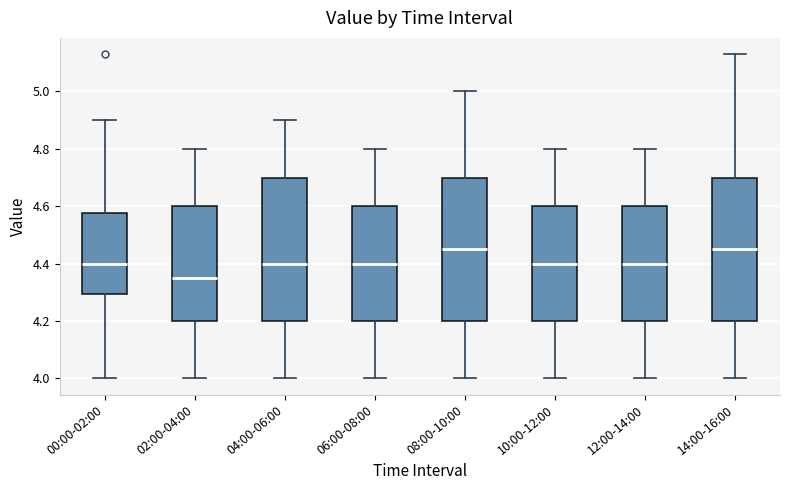

Reading left to right, read every box against the y-axis: the position of its median line, the range the box covers, and the ends of its whiskers. The values are not printed on the chart, so give them approximately, as read against the axis.

00:00-02:00: median 4.40, box 4.30 to 4.58, whiskers 4.00 to 4.90
02:00-04:00: median 4.36, box 4.20 to 4.60, whiskers 4.00 to 4.80
04:00-06:00: median 4.40, box 4.20 to 4.70, whiskers 4.00 to 4.90
06:00-08:00: median 4.40, box 4.20 to 4.60, whiskers 4.00 to 4.80
08:00-10:00: median 4.46, box 4.20 to 4.70, whiskers 4.00 to 5.00
10:00-12:00: median 4.40, box 4.20 to 4.60, whiskers 4.00 to 4.80
12:00-14:00: median 4.40, box 4.20 to 4.60, whiskers 4.00 to 4.80
14:00-16:00: median 4.46, box 4.20 to 4.70, whiskers 4.00 to 5.14